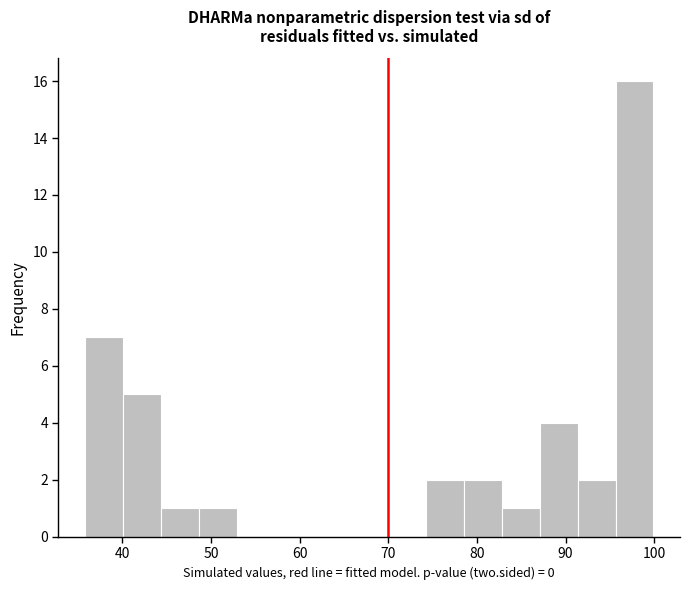

How tall is the bar that spans 44 to 49 on the x-axis? Neither the bar edges nor the heights are printed on the chart, so give them approximately, as read against the axes.

1